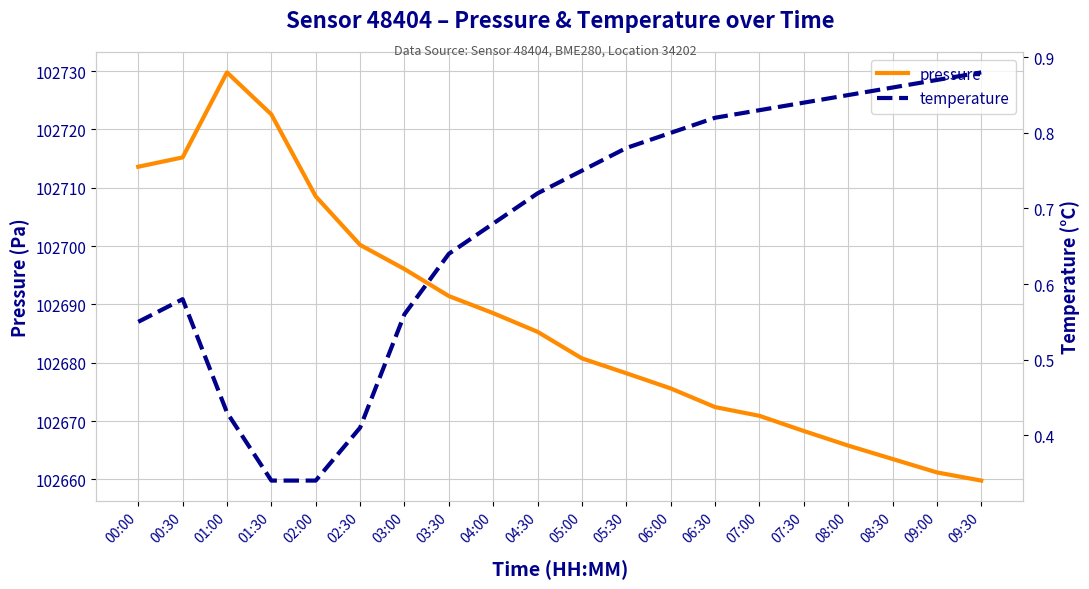

At which label does pressure first exceed 102685?

00:00